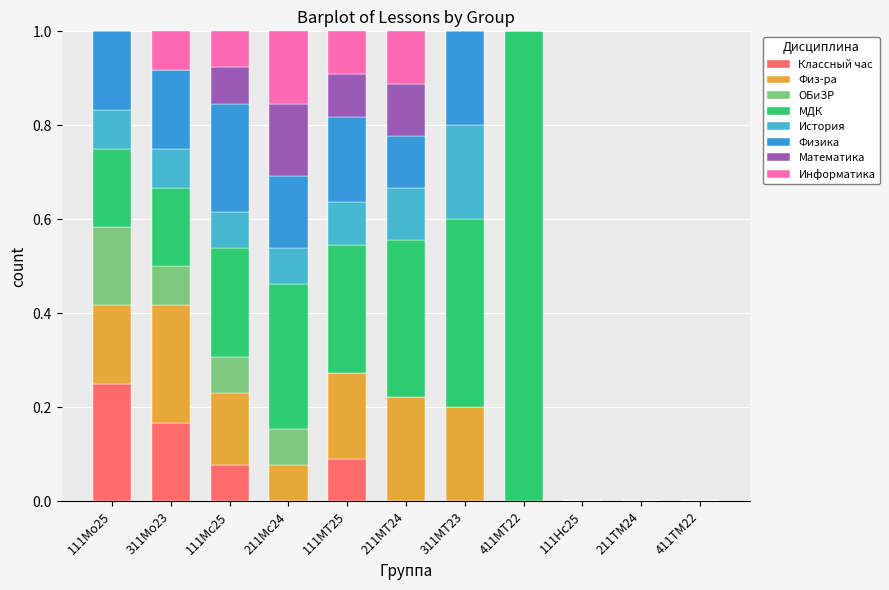

Does the chart contain stacked bars?

Yes